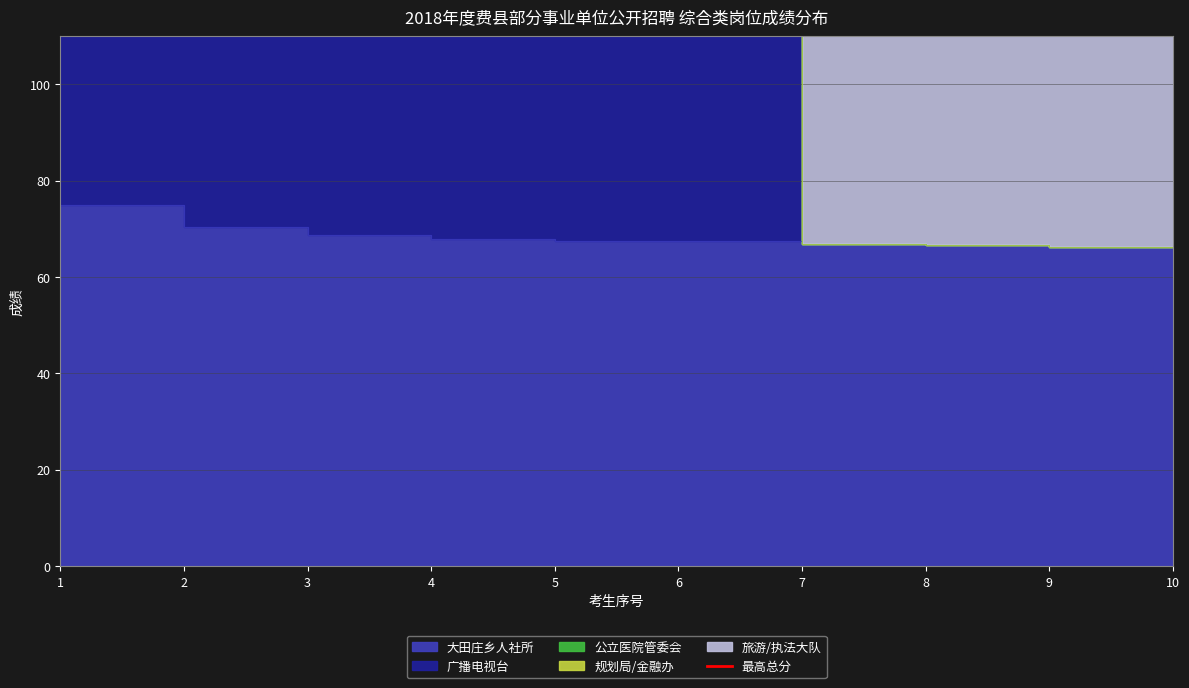

At which category does 广播电视台 reach its first local peak?

4